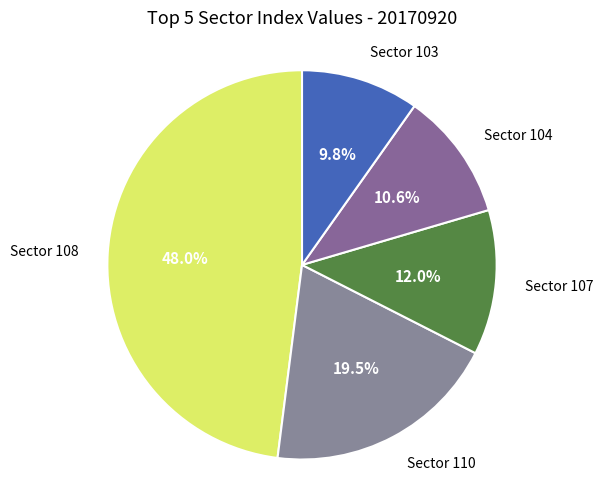

Between Sector 104 and Sector 108, which is larger?

Sector 108